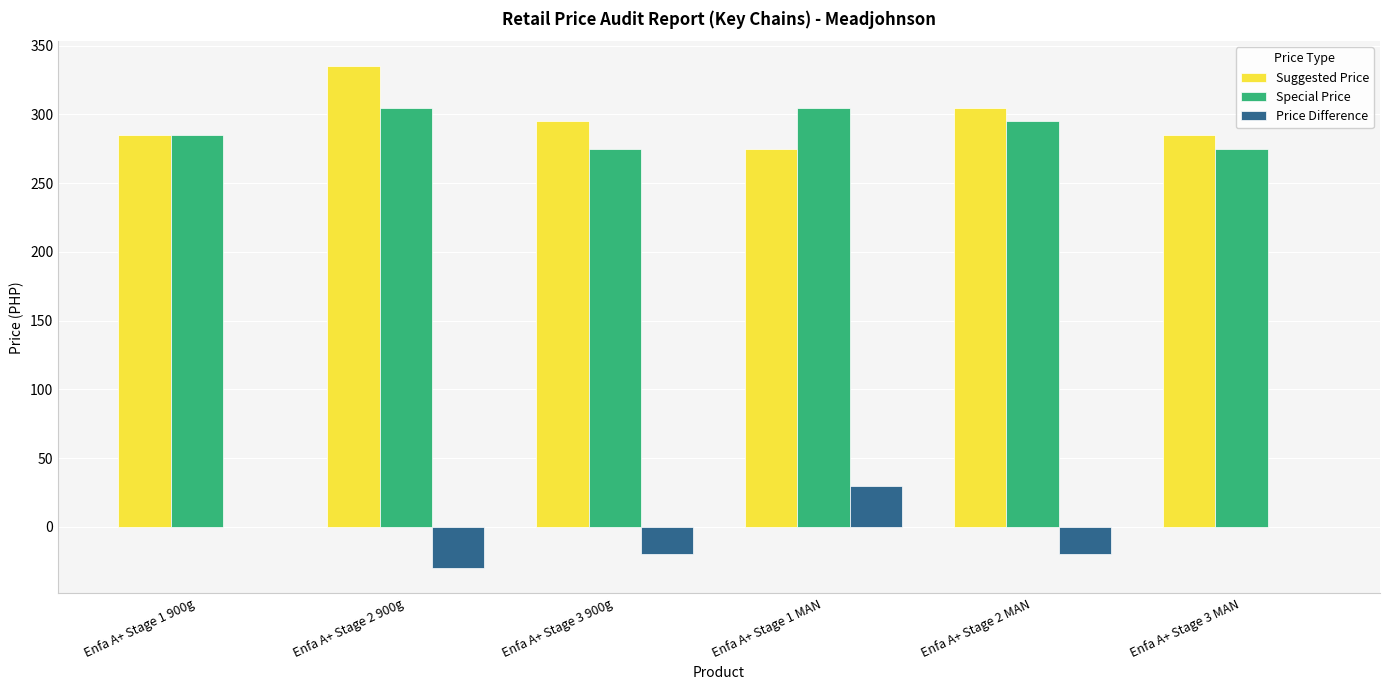

Is the value of Suggested Price at Enfa A+ Stage 3 900g greater than the value of Special Price at Enfa A+ Stage 3 MAN?

Yes